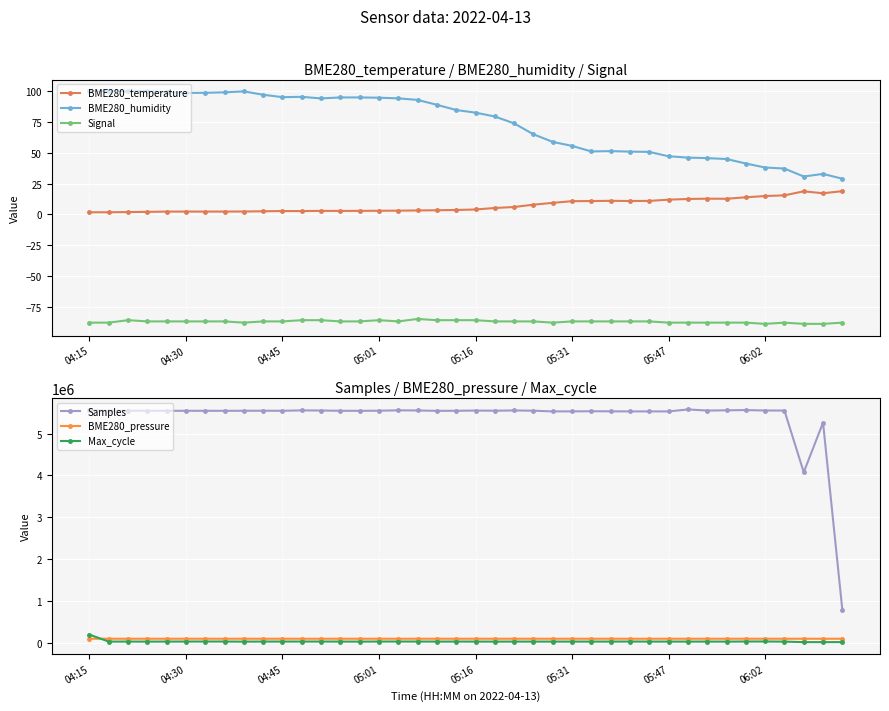

Reading right to left, transcribe all the data shown in this chart.

BME280_temperature: 18.8	17.1	18.7	15.4	14.8	13.8	12.6	12.7	12.4	11.9	10.9	10.8	10.9	10.8	10.7	9.3	7.8	5.9	5.1	3.9	3.5	3.3	3.1	3.0	2.9	2.8	2.8	2.8	2.6	2.6	2.5	2.3	2.2	2.2	2.2	2.2	2.0	1.8	1.6	1.6
BME280_humidity: 28.9	32.8	30.7	37.2	38.0	41.3	44.9	45.6	46.0	47.1	50.7	50.9	51.3	51.0	55.6	58.8	65.0	73.8	79.5	82.6	84.7	88.9	92.9	94.2	94.7	94.9	94.9	94.1	95.4	95.2	97.1	99.8	99.1	98.7	98.6	99.2	100.0	100.0	100.0	100.0
Signal: -88.0	-89.0	-89.0	-88.0	-89.0	-88.0	-88.0	-88.0	-88.0	-88.0	-87.0	-87.0	-87.0	-87.0	-87.0	-88.0	-87.0	-87.0	-87.0	-86.0	-86.0	-86.0	-85.0	-87.0	-86.0	-87.0	-87.0	-86.0	-86.0	-87.0	-87.0	-88.0	-87.0	-87.0	-87.0	-87.0	-87.0	-86.0	-88.0	-88.0
Samples: 788185.0	5262010.0	4077450.0	5550164.0	5551753.0	5562054.0	5556088.0	5550603.0	5576930.0	5530036.0	5530296.0	5530115.0	5532397.0	5533859.0	5530987.0	5530276.0	5546656.0	5553035.0	5546806.0	5550282.0	5545196.0	5543559.0	5552323.0	5556041.0	5546583.0	5544159.0	5545234.0	5551249.0	5554751.0	5544799.0	5546758.0	5545386.0	5544250.0	5544498.0	5544981.0	5544420.0	5545061.0	5545437.0	5544439.0	5558834.0
BME280_pressure: 101121.2	101111.3	101113.2	101109.2	101114.1	101107.8	101102.2	101105.3	101097.6	101101.8	101103.2	101100.0	101089.7	101088.7	101083.8	101078.8	101084.0	101082.1	101080.0	101080.7	101082.8	101076.9	101082.2	101078.8	101063.2	101068.5	101069.4	101057.2	101059.9	101061.6	101059.9	101060.9	101062.7	101058.3	101050.4	101047.9	101045.3	101044.5	101040.2	101044.5
Max_cycle: 20370.0	20096.0	20116.0	32457.0	35353.0	35161.0	32446.0	33666.0	32744.0	33569.0	33590.0	34271.0	33683.0	33033.0	33001.0	33041.0	33120.0	33146.0	32562.0	33370.0	33868.0	33301.0	34126.0	34667.0	34483.0	32352.0	33531.0	34241.0	34130.0	34186.0	33928.0	32031.0	34609.0	35109.0	34420.0	33622.0	32692.0	33837.0	33109.0	199336.0